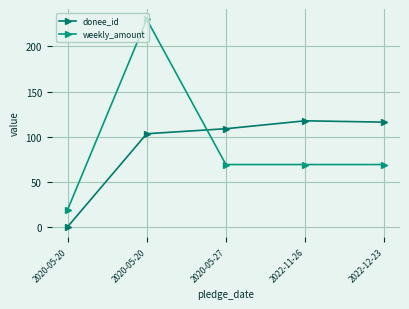

What is the difference between the maximum and second lowest values in the weekly_amount series?

161.0